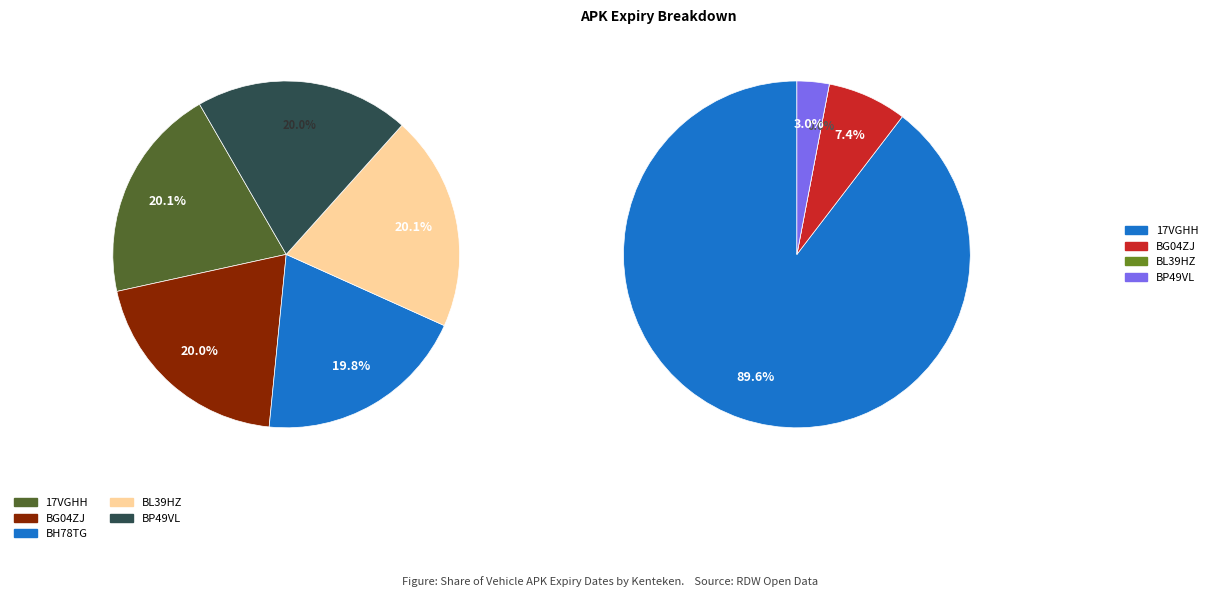

What percentage is the BH78TG slice, to the nearest percent?

20%